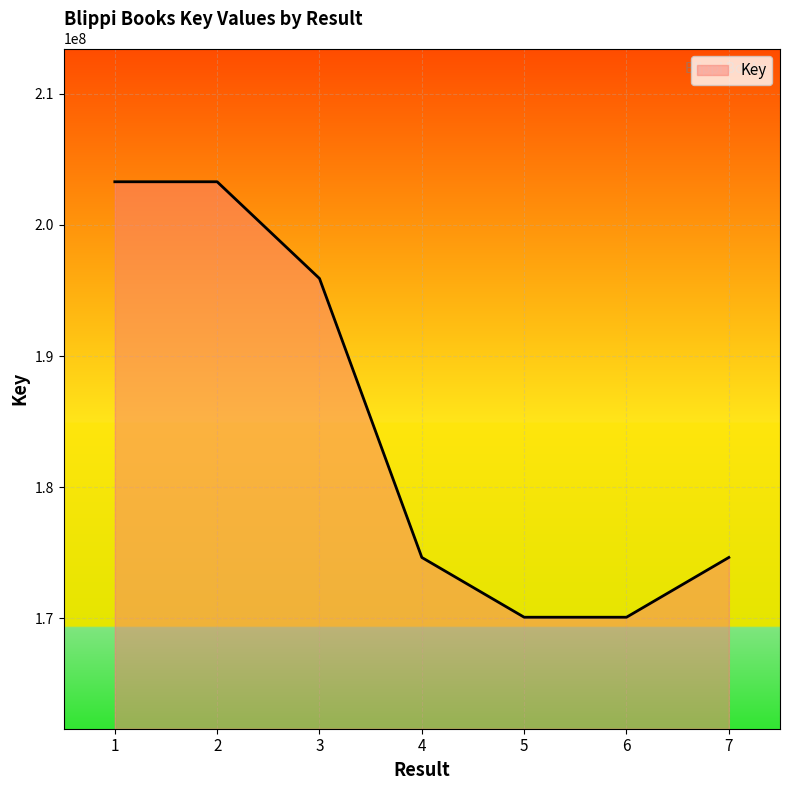

Is it true that the value at 6 is 170076950?

True